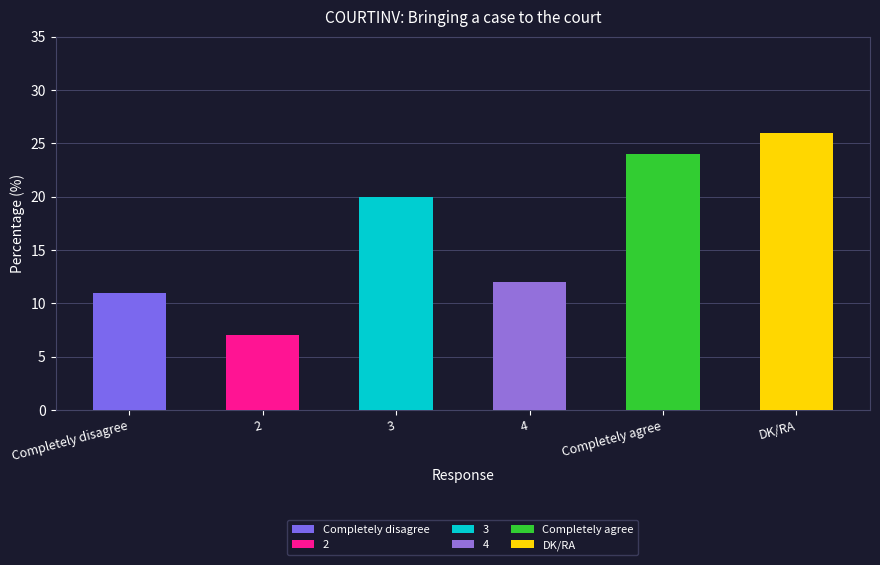

Where does the data first go above 20?

Completely agree